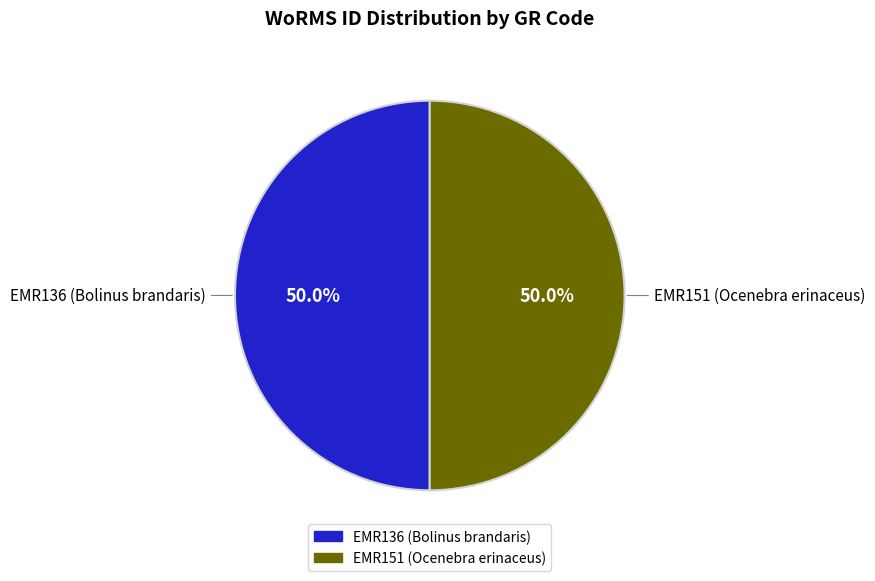

The EMR151 (Ocenebra erinaceus) slice represents 41% of the pie. True or false?

False